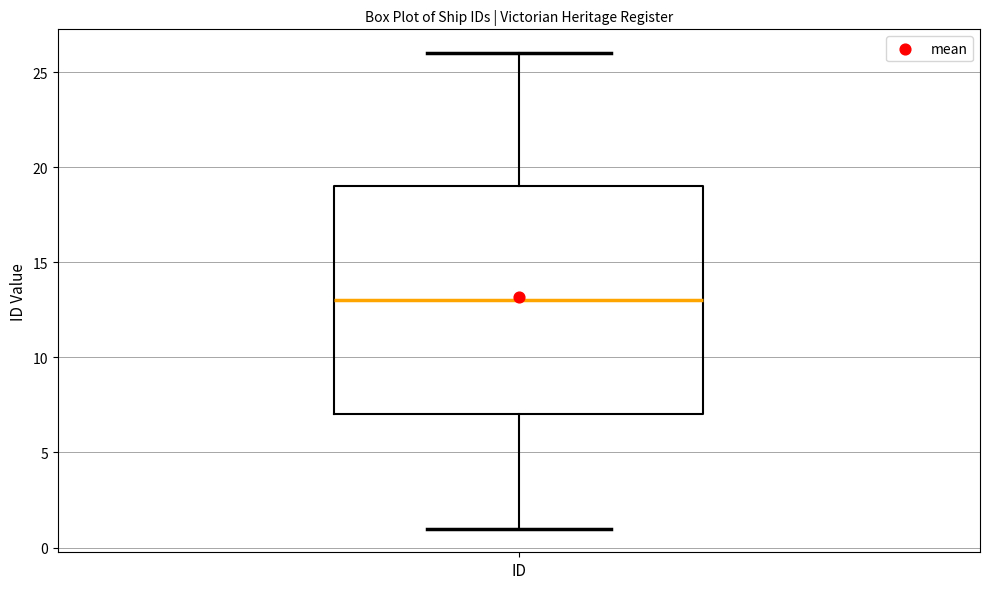

Where is the lower edge of the box for ID on the y-axis? The values are not printed on the chart, so give them approximately, as read against the axis.

7